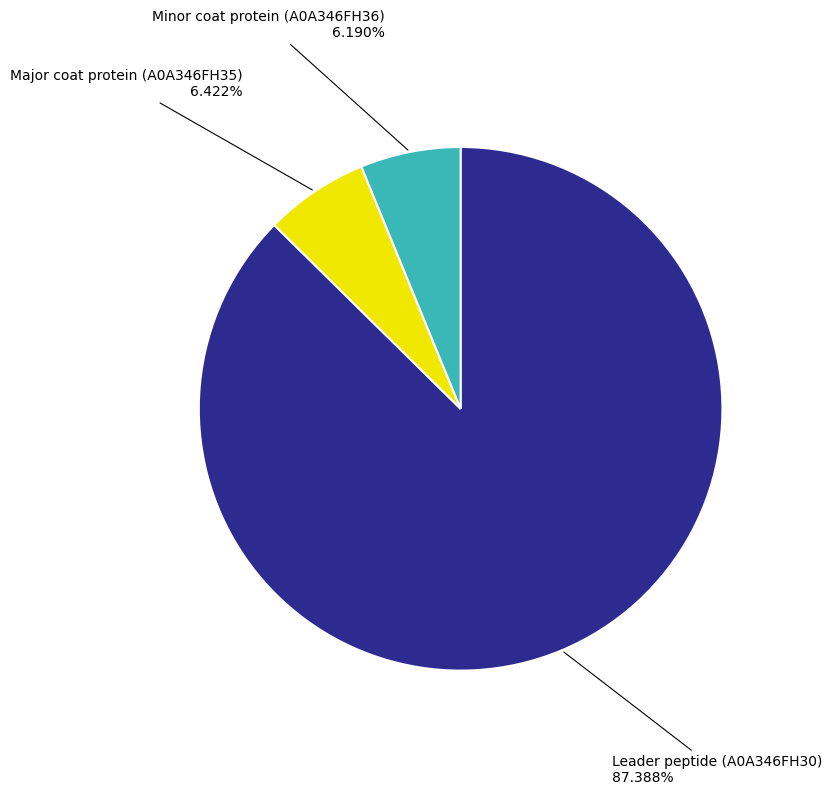

How many slices are in this pie chart?

3